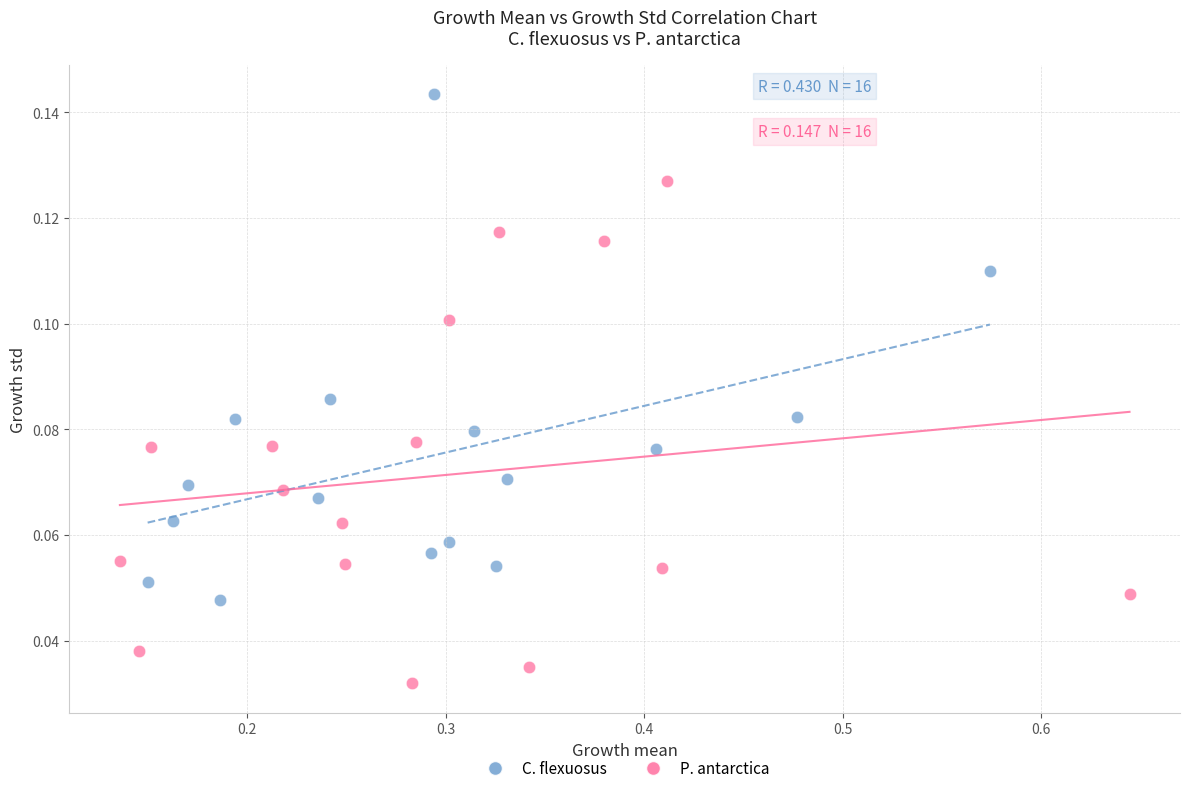

What are all the series names shown in the legend?

C. flexuosus, P. antarctica